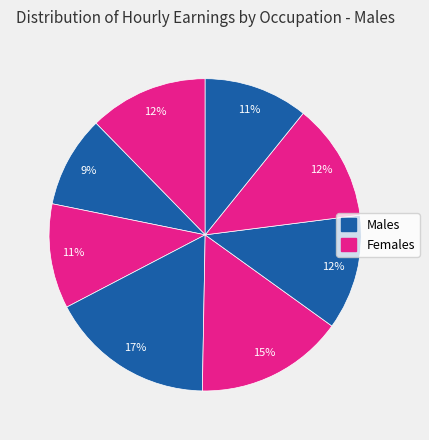

To the nearest percent, what is the difference between the largest and smallest slice percentages?

8%